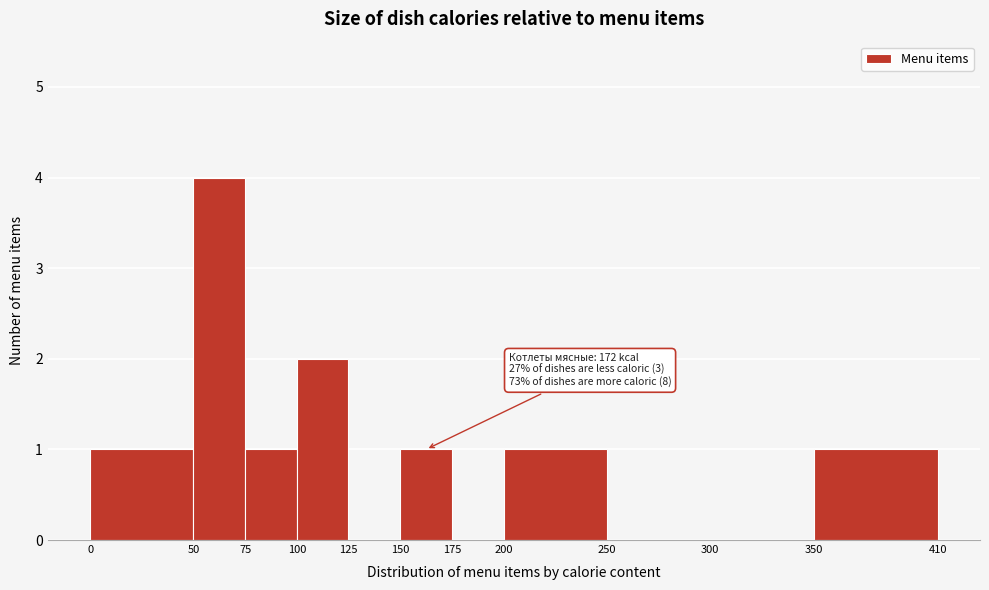

Which range on the x-axis has the tallest bar?

50 to 75